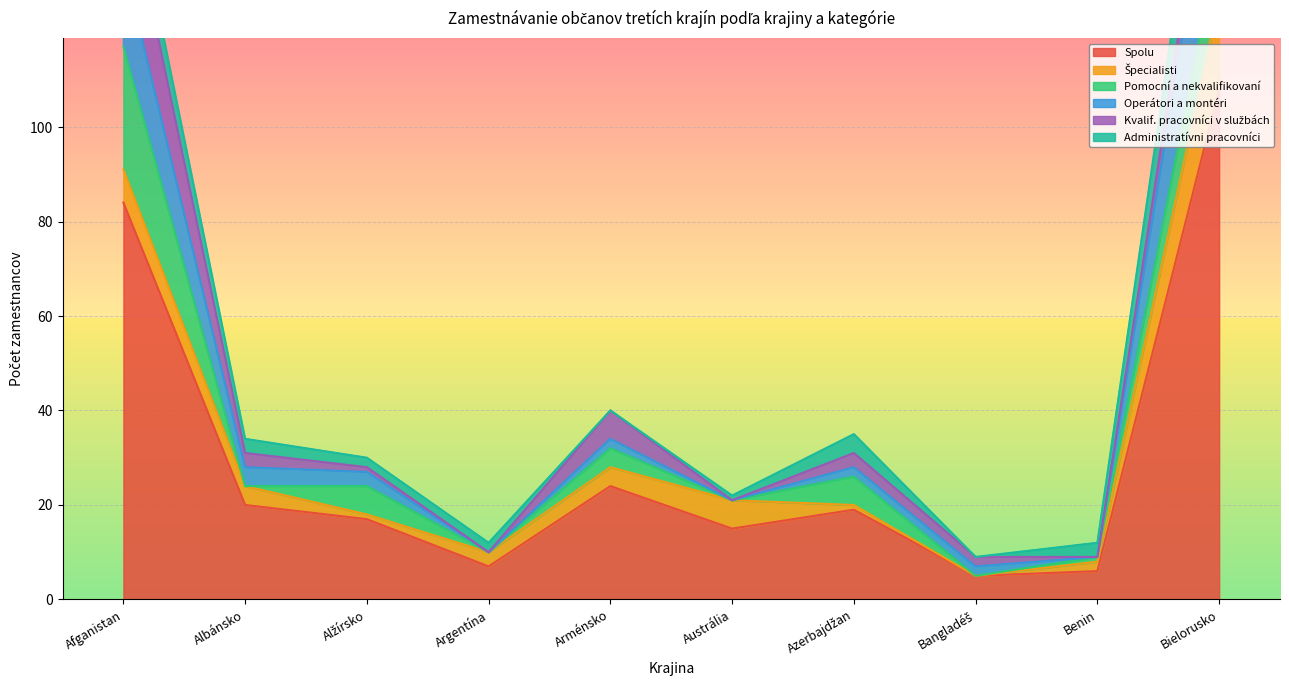

What is the value of the Kvalif. pracovníci v službách point at the 1st from the left?

19